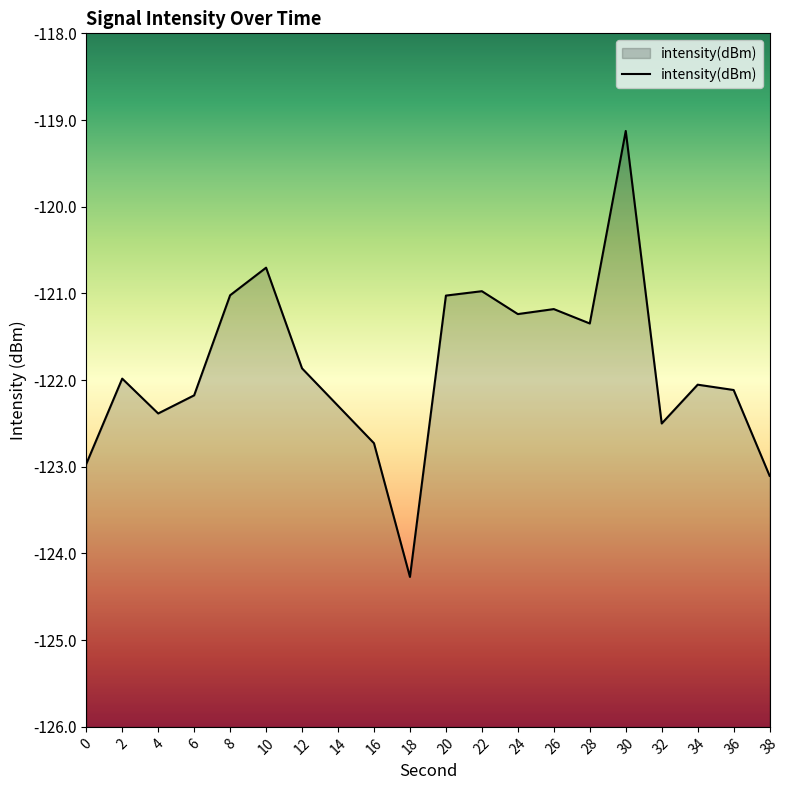

What value does the data have at 36?

-122.1